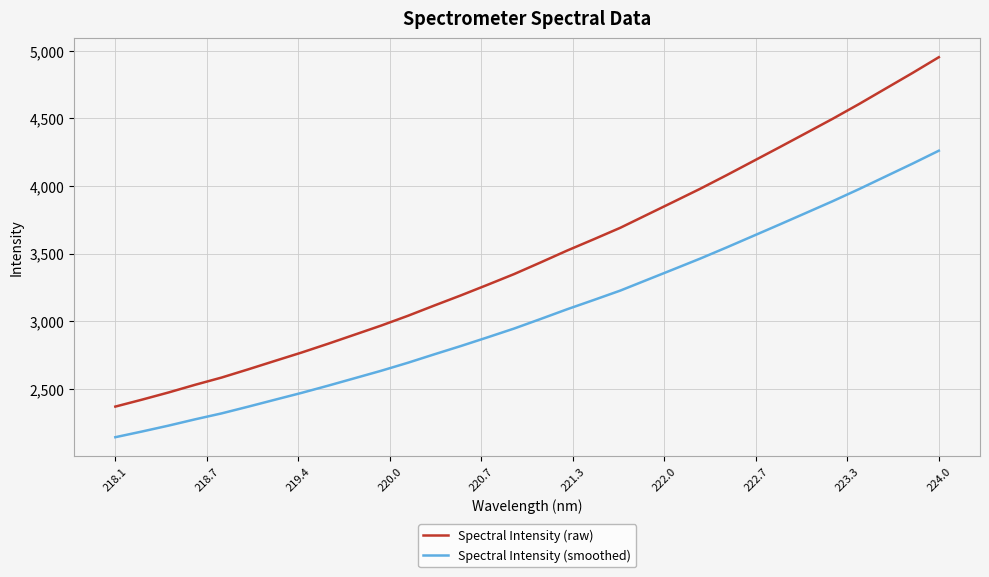

What is the minimum value shown in the chart?

2142.2